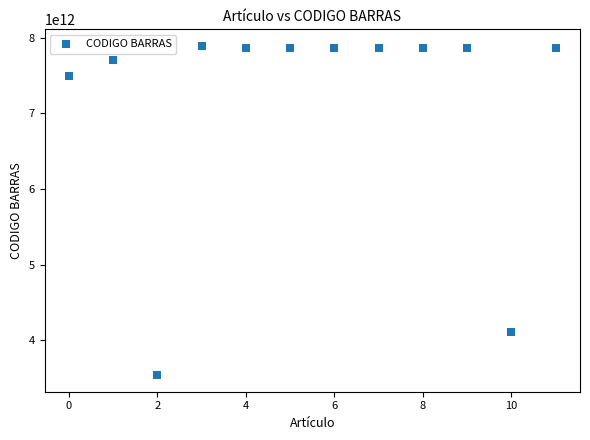

What is the range of Y values (max minus min)?

4361716493555